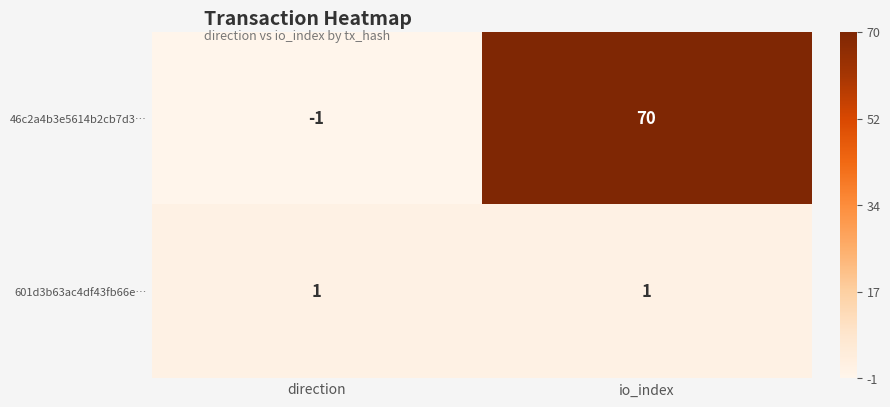

At which category does the chart reach its peak across all series?

io_index